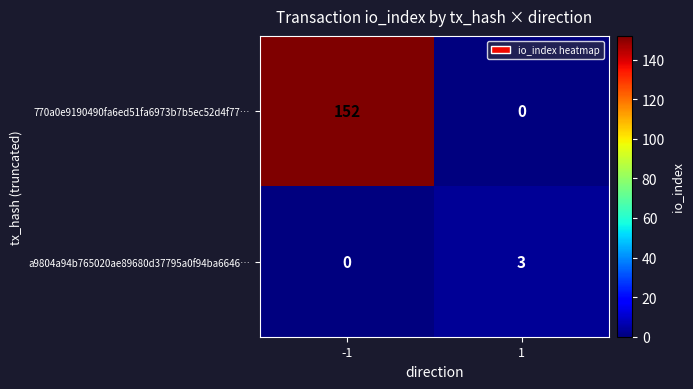

What value does the 770a0e9190490fa6ed51fa6973b7b5ec52d4f77… series have at -1?

152